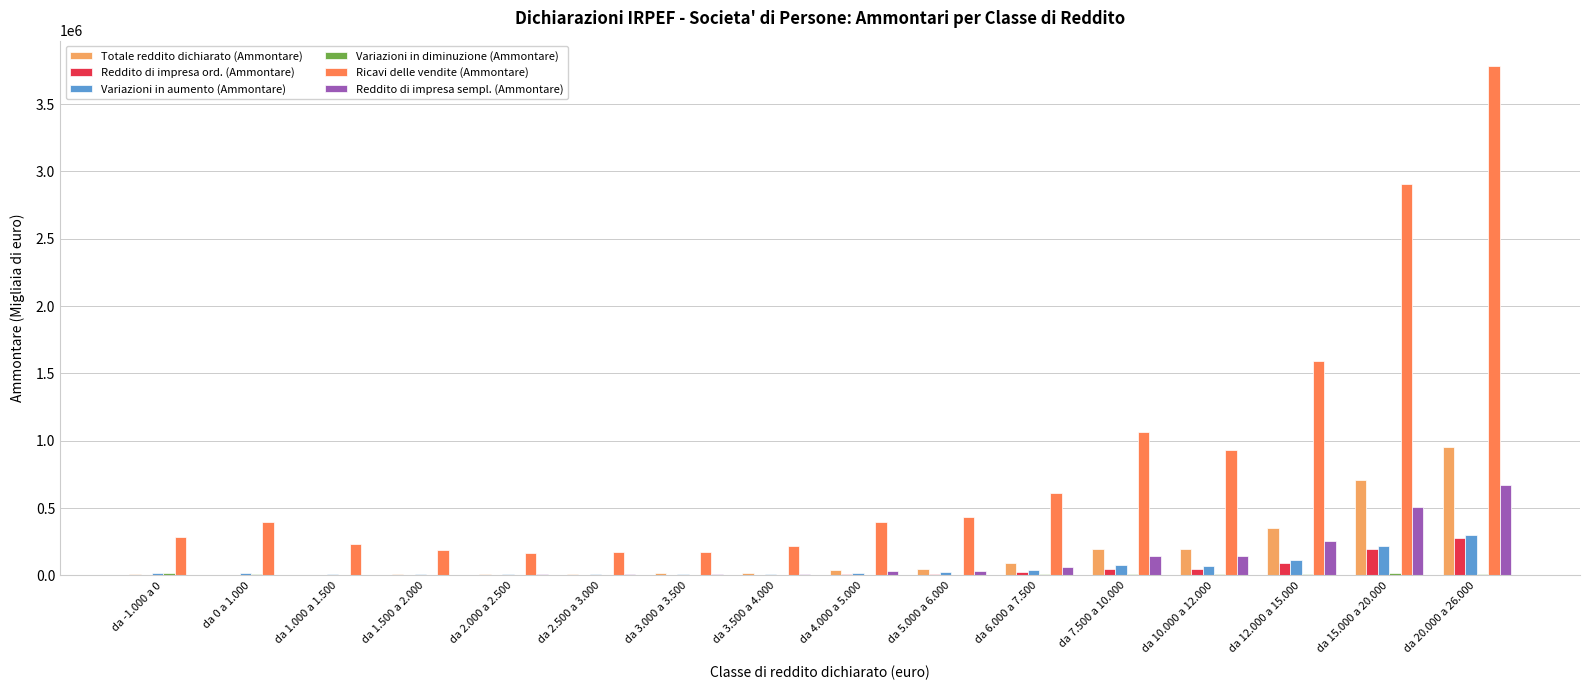

At which category is the sum across all series the highest?

da 20.000 a 26.000